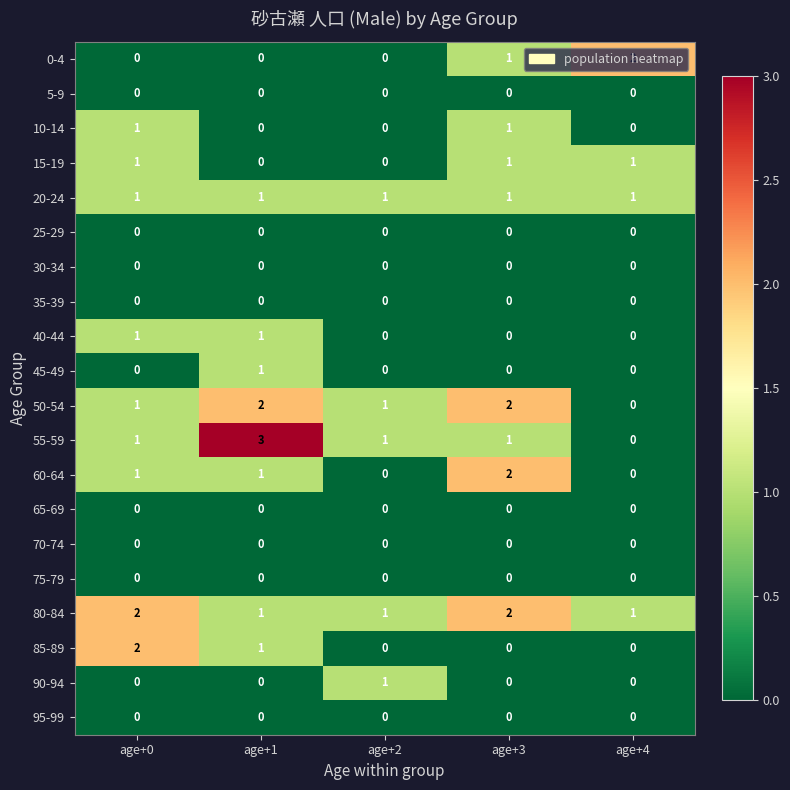

Between age+2 and age+4, which series saw the biggest shift?

0-4